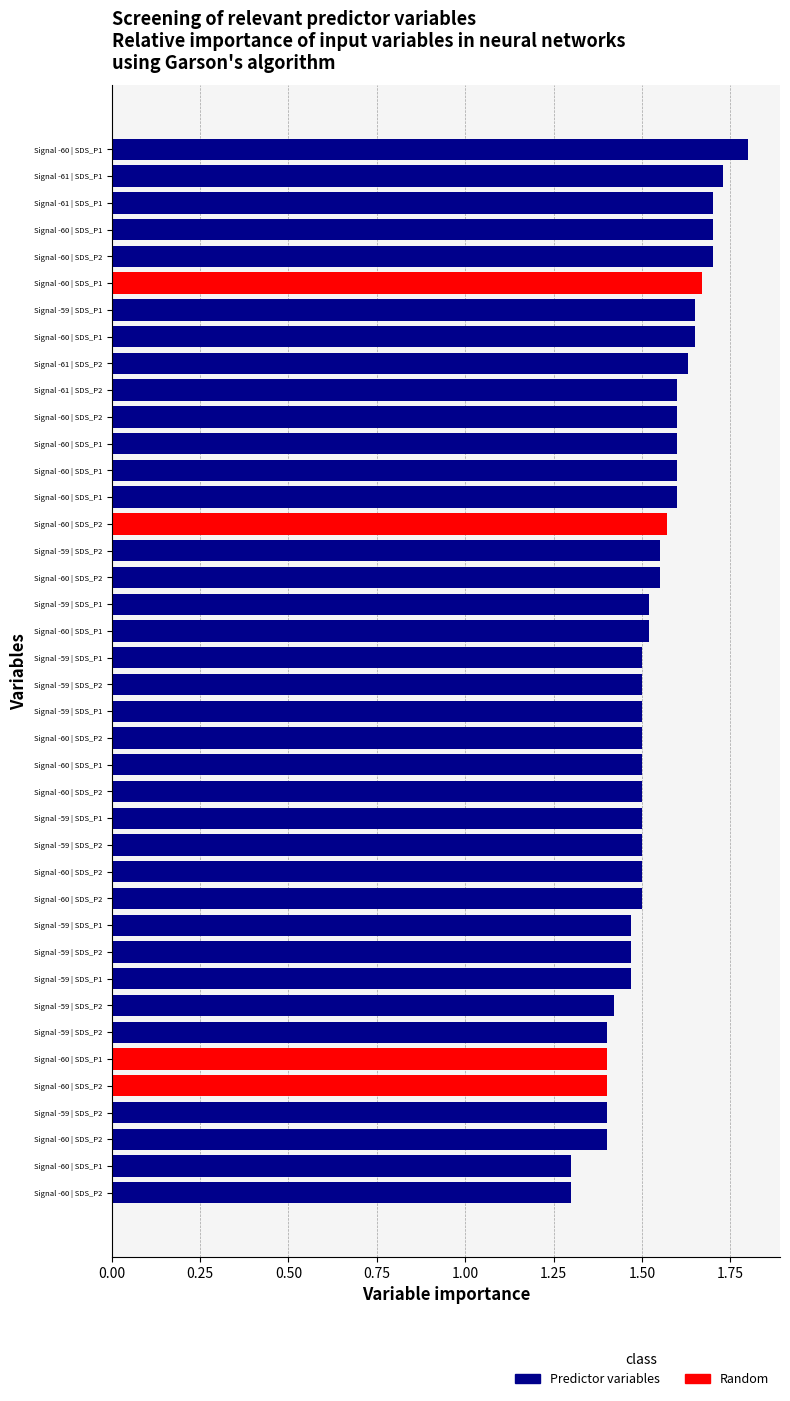

How many series are shown in this chart?

1